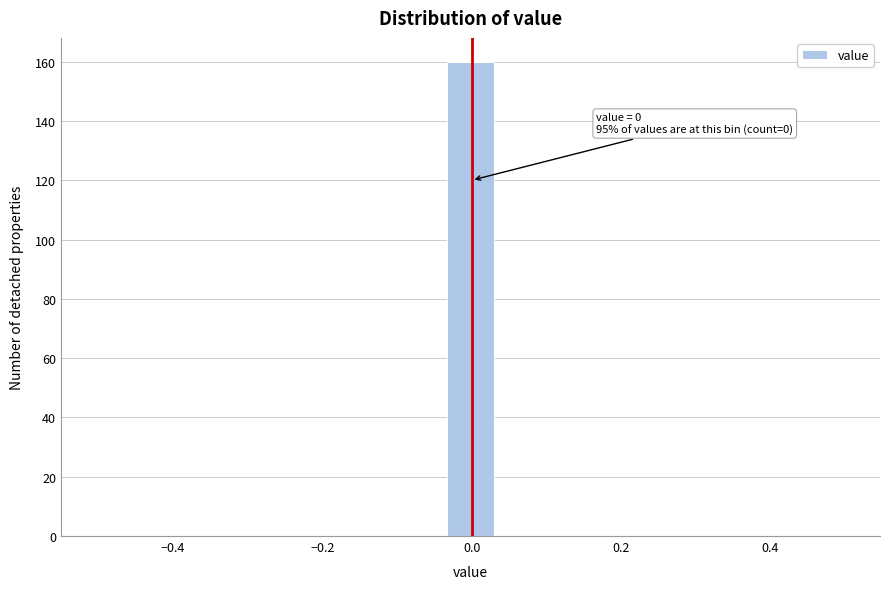

Read against the x-axis, roughly where is the centre of the tallest bar?

0.00